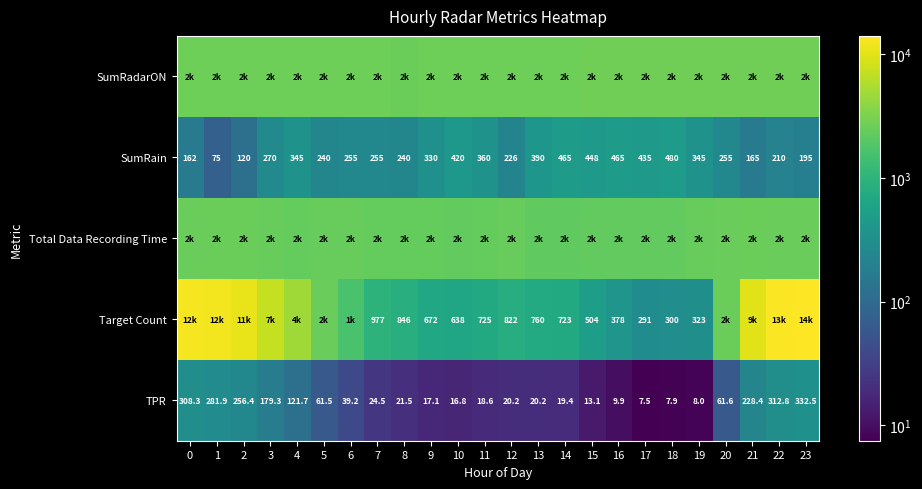

Which has a higher value, 10 or 21?

21